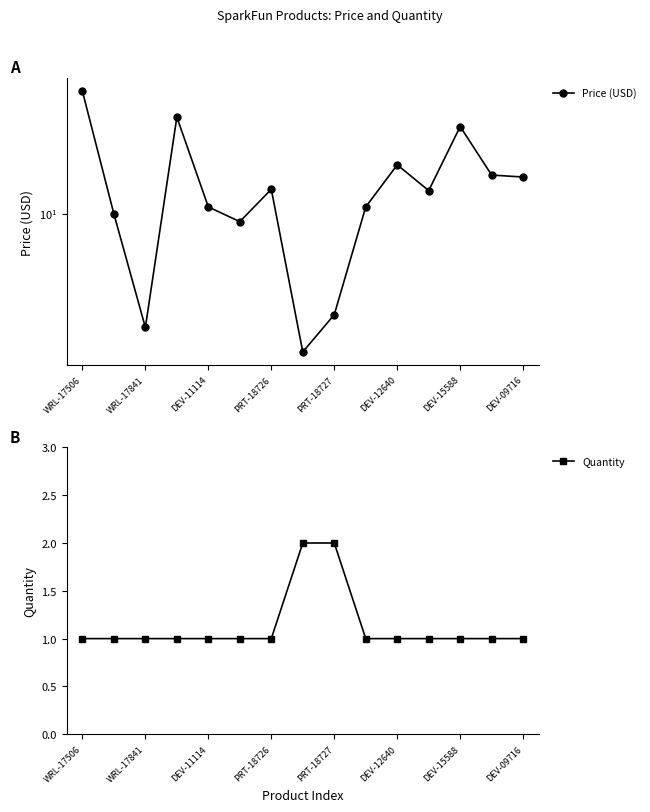

In Price (USD), how many points are higher than both neighbors (excluding endpoints)?

4